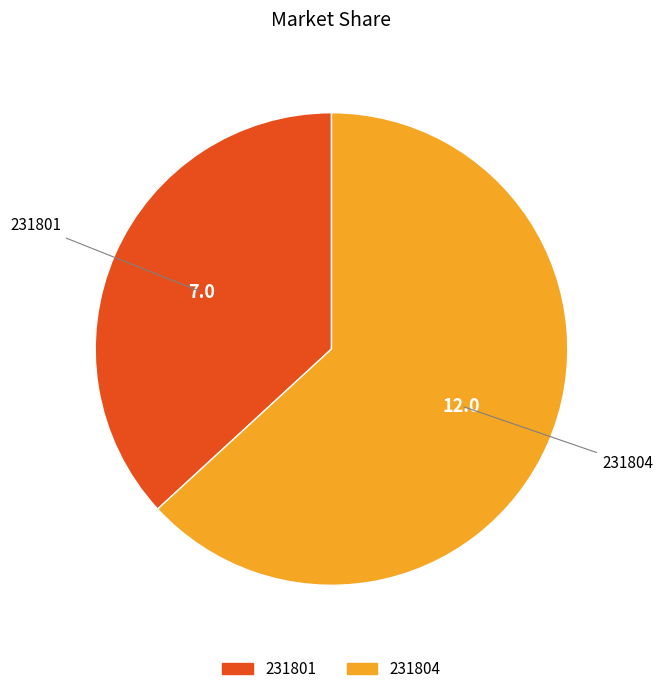

Between 231801 and 231804, which is larger?

231804